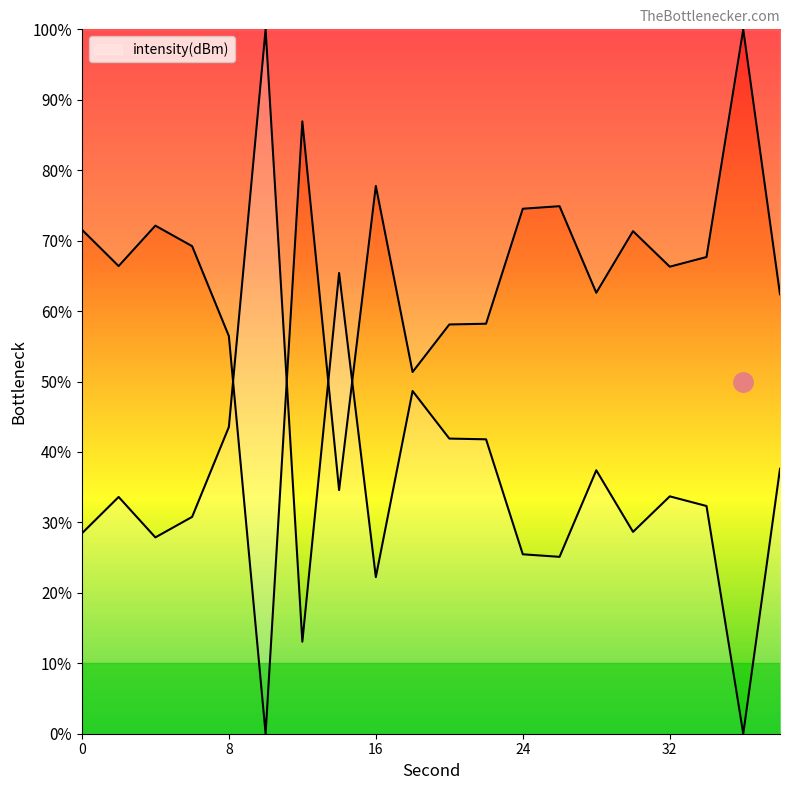

How many interior local valleys (lower than both neighbors) does the data have?

6